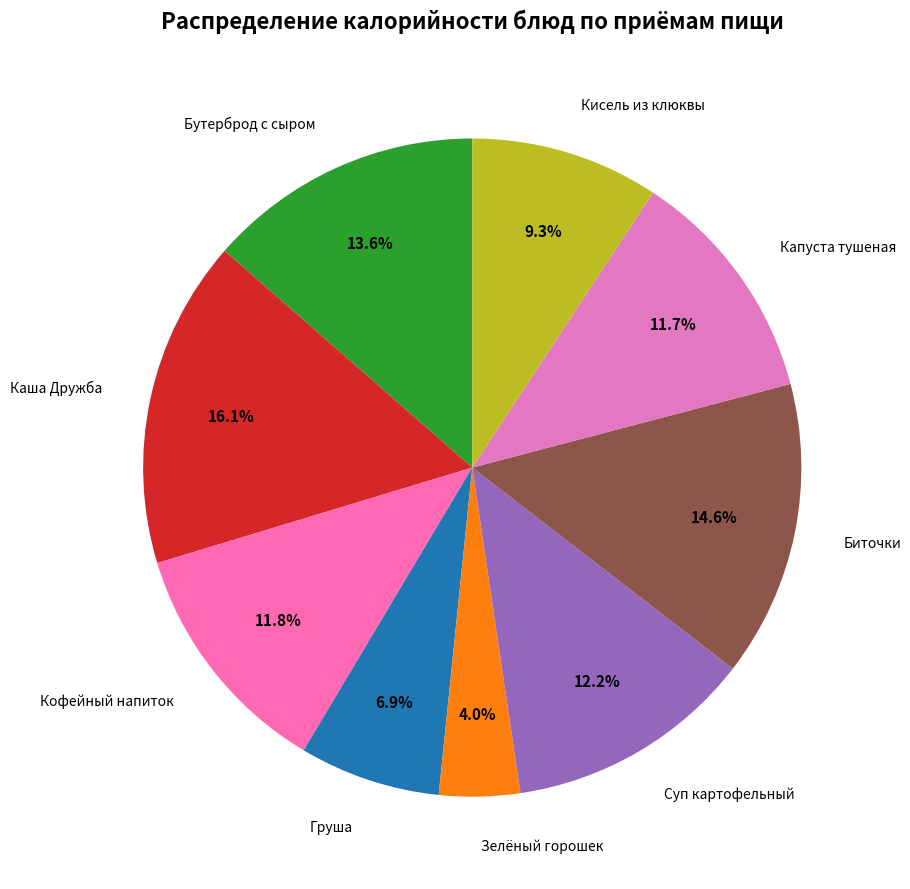

How many slices are in this pie chart?

9